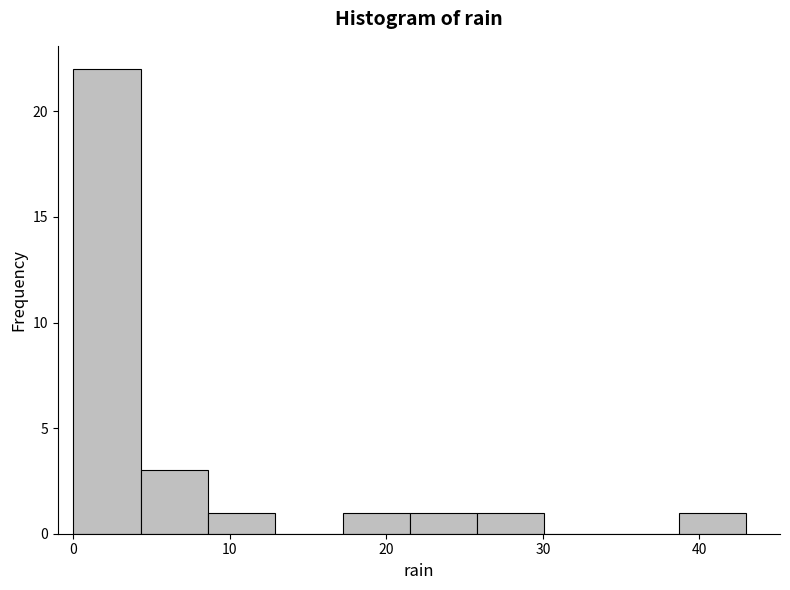

How tall is the bar that spans 8.6 to 12.9 on the x-axis? Neither the bar edges nor the heights are printed on the chart, so give them approximately, as read against the axes.

1